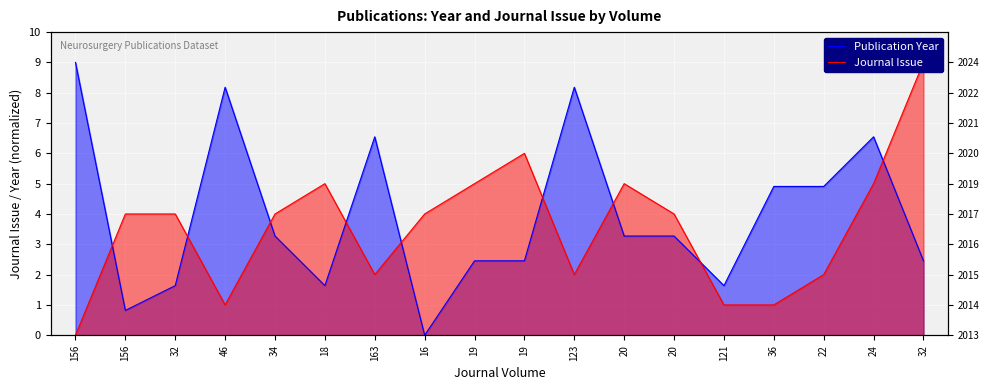

How many lines are shown in the chart?

2